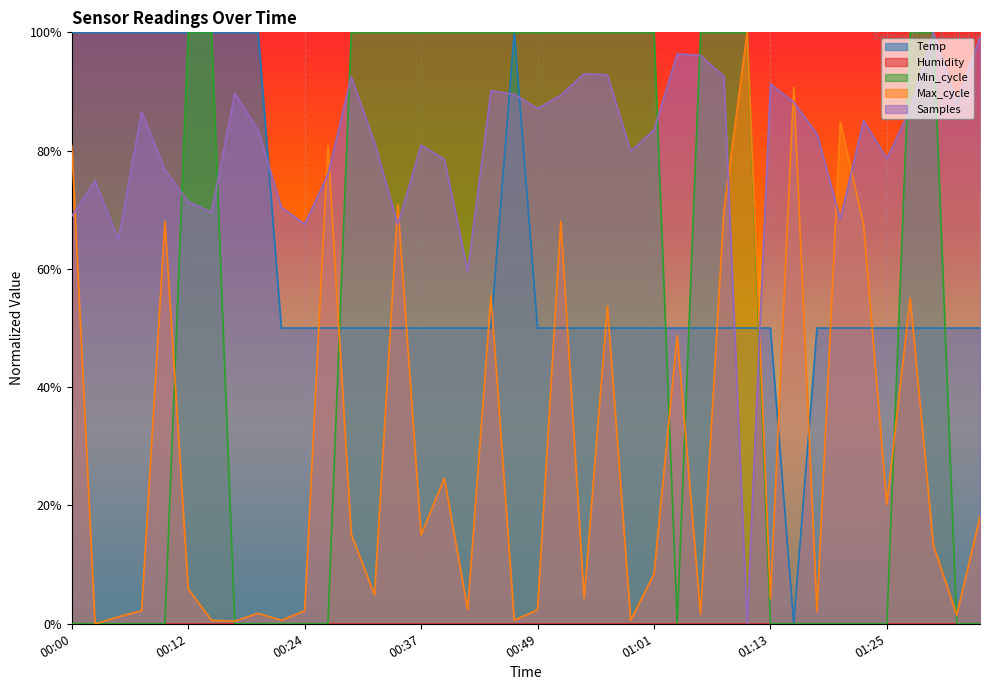

Rank the categories by Min_cycle value from highest to lowest.

00:12, 00:15, 00:29, 00:32, 00:34, 00:37, 00:39, 00:41, 00:44, 00:46, 00:49, 00:51, 00:54, 00:56, 00:58, 01:01, 01:06, 01:08, 01:11, 01:28, 01:30, 00:00, 00:03, 00:05, 00:07, 00:10, 00:17, 00:20, 00:22, 00:24, 00:27, 01:03, 01:13, 01:15, 01:18, 01:20, 01:23, 01:25, 01:32, 01:35